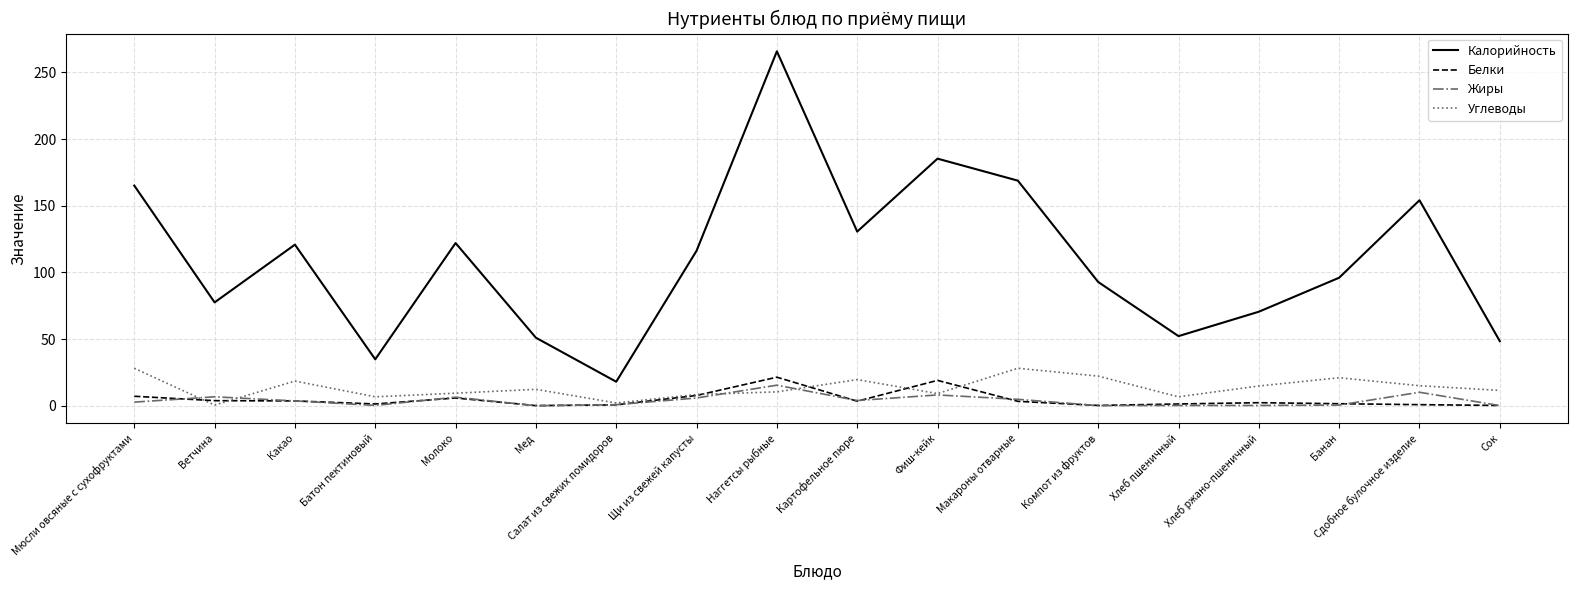

What is the lowest value of the Углеводы series?

0.5